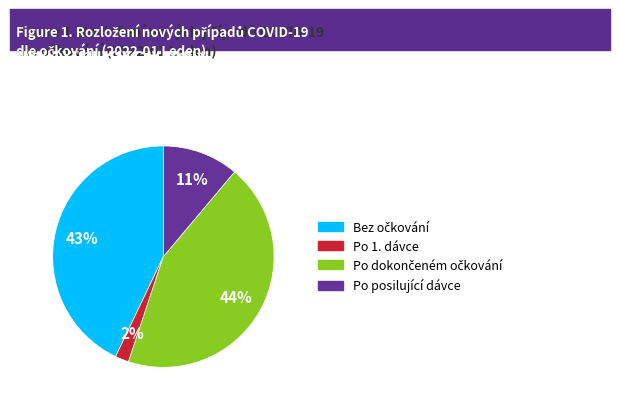

To the nearest percent, what percentage of the pie is Po 1. dávce?

2%